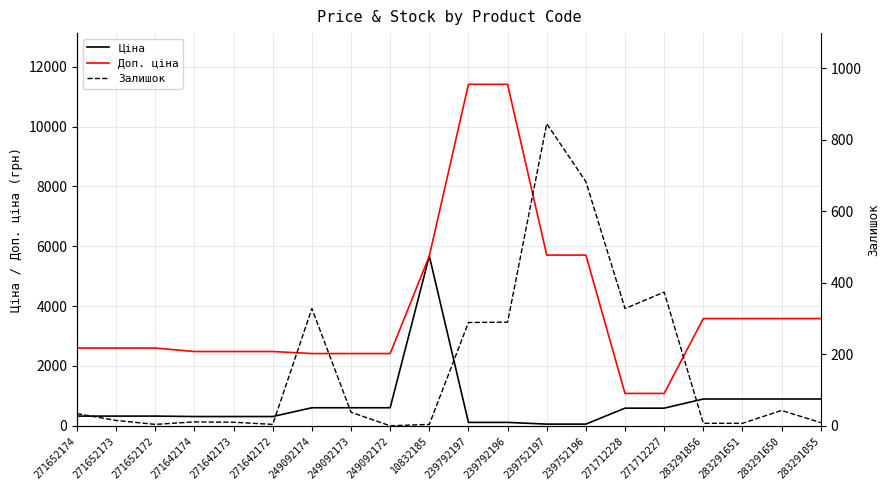

What is the label of the 16th point from the left?

271712227